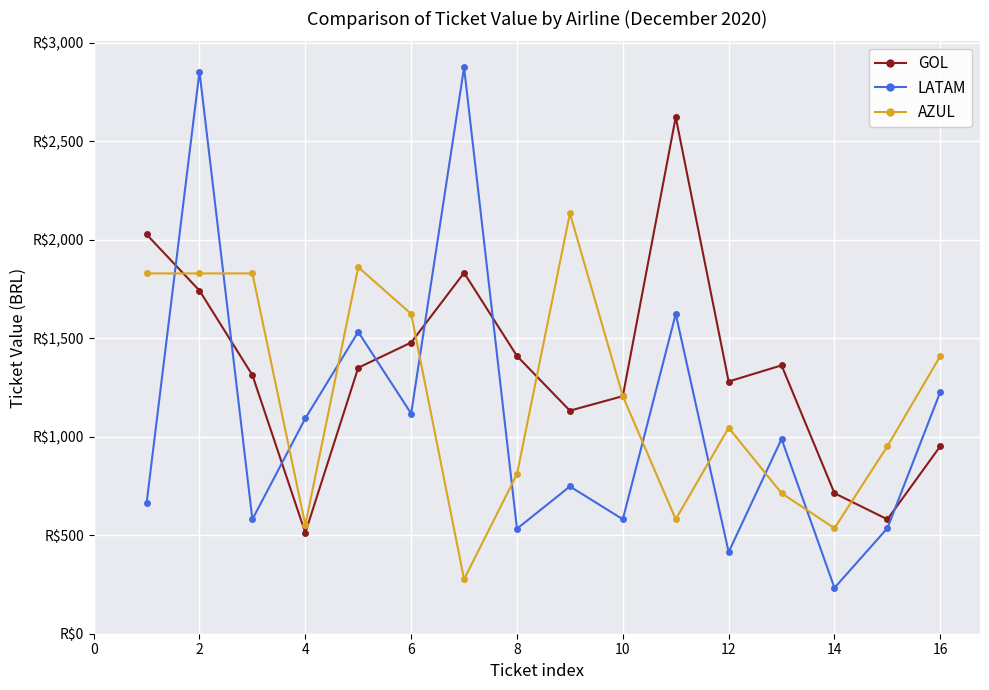

Is this an area chart (filled region under the line)?

No